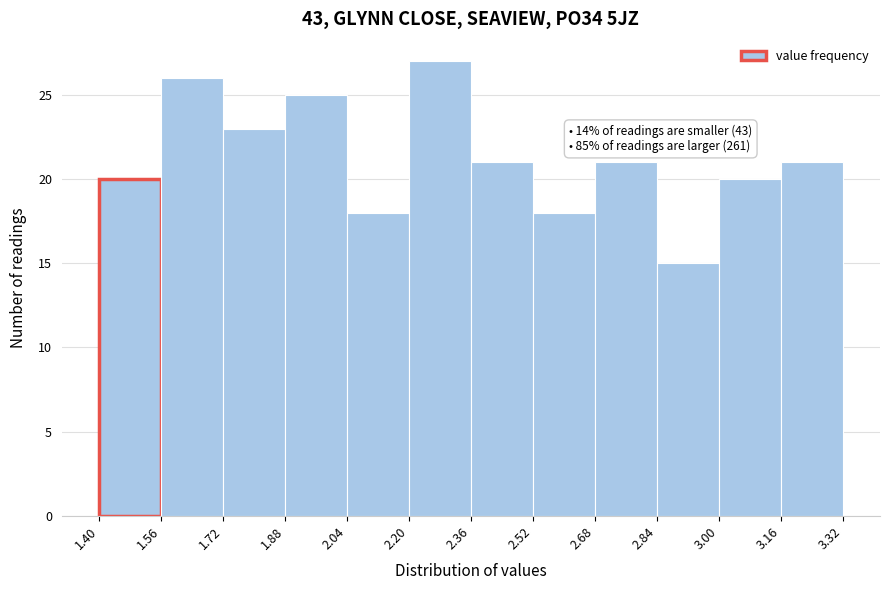

Which range on the x-axis has the tallest bar?

2.20 to 2.36